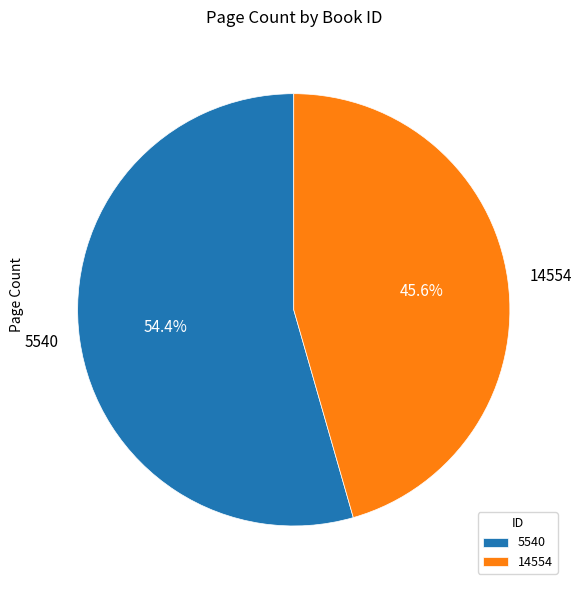

Which slice is the largest?

5540